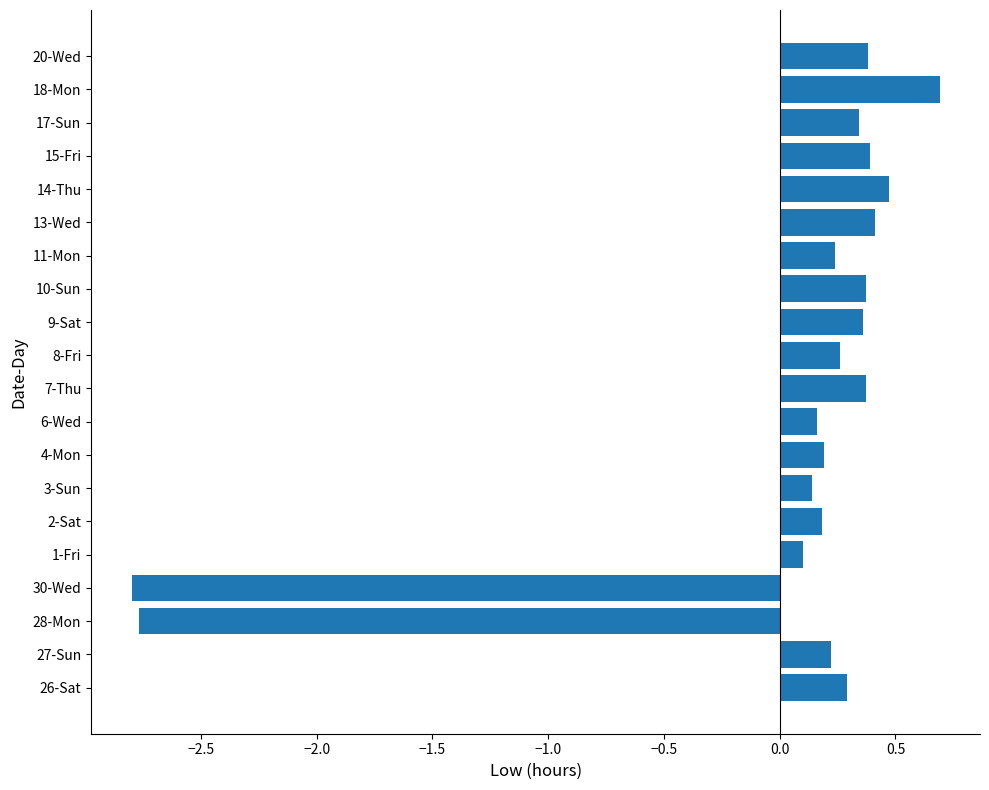

How many positive values are there?

18